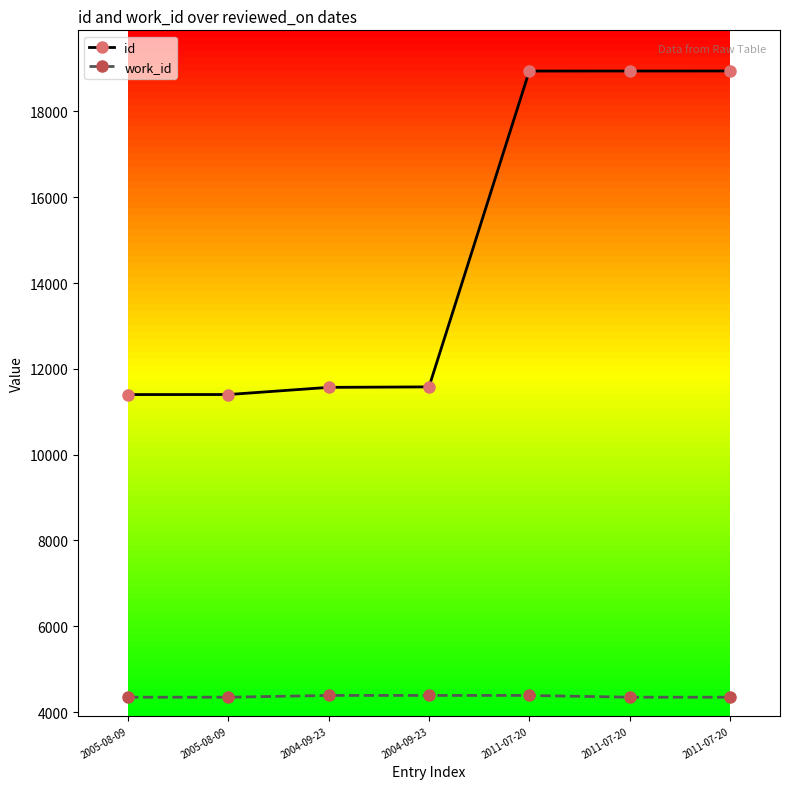

What is the value of the work_id point at the 4th from the left?

4388